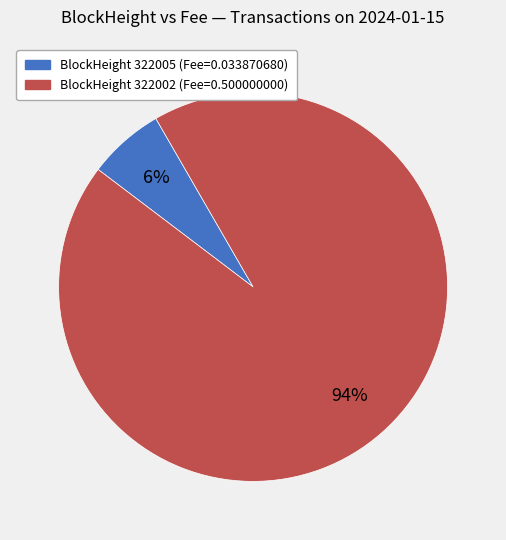

Is there any slice that represents more than half of the pie?

Yes